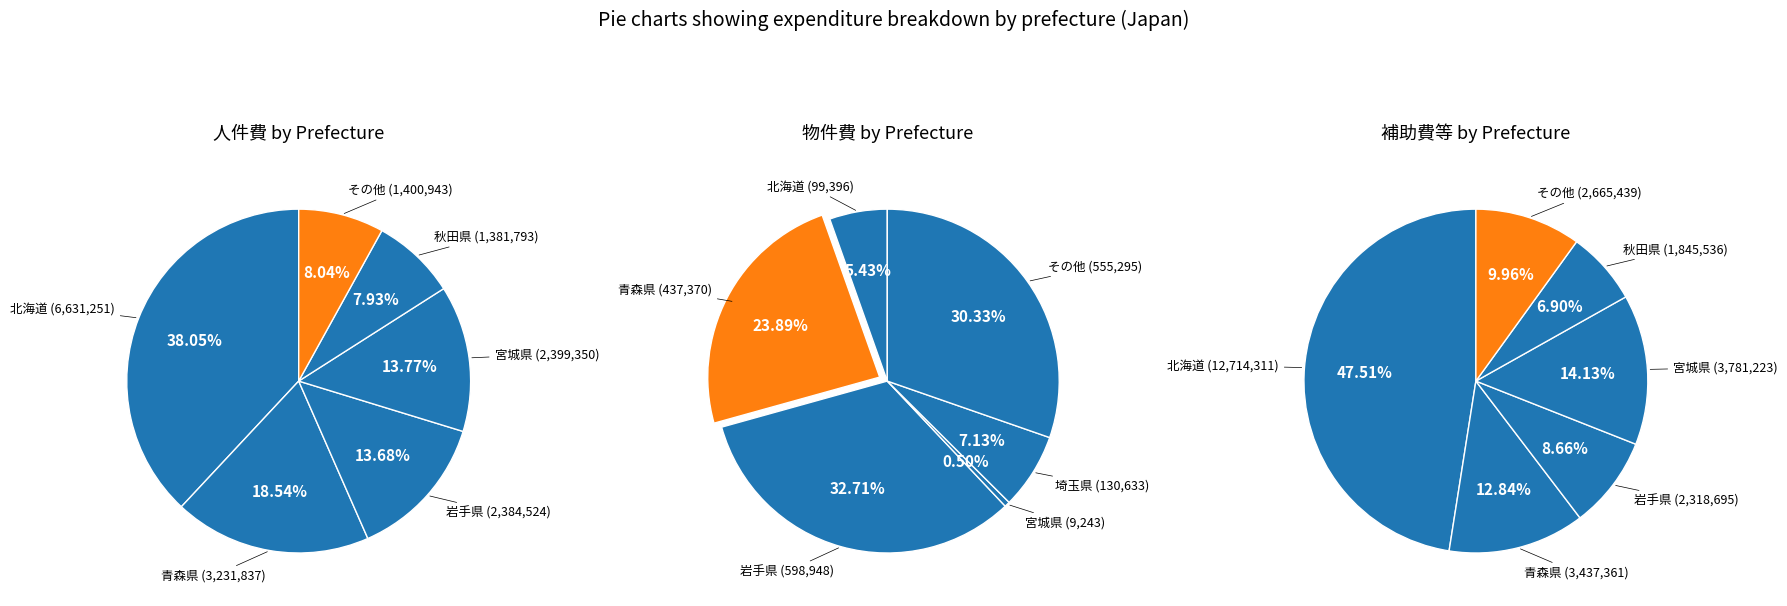

Is there a majority slice in this chart?

No